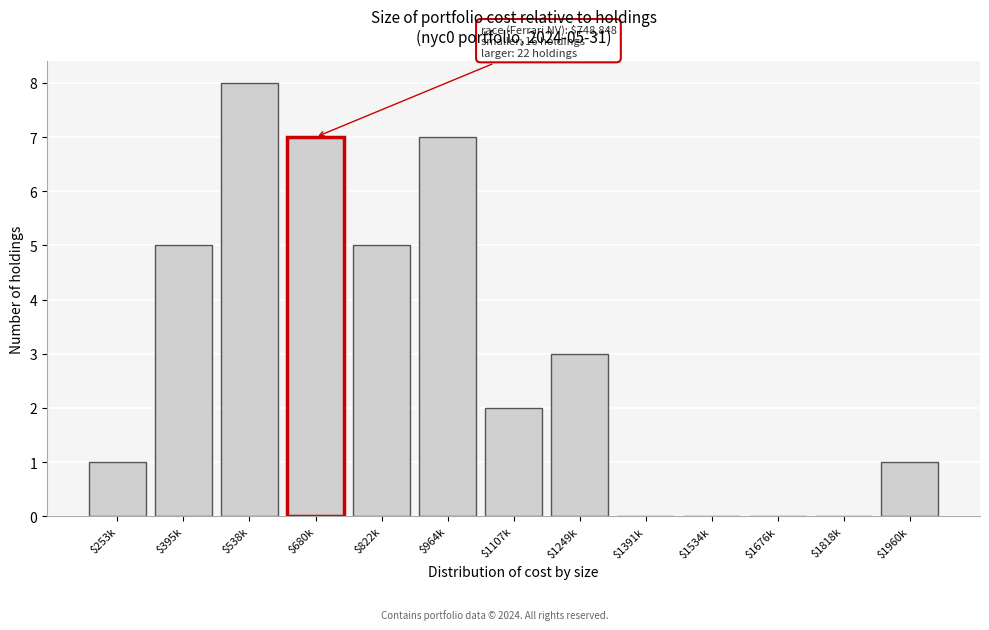

Which label corresponds to the largest value in the chart?

$538k